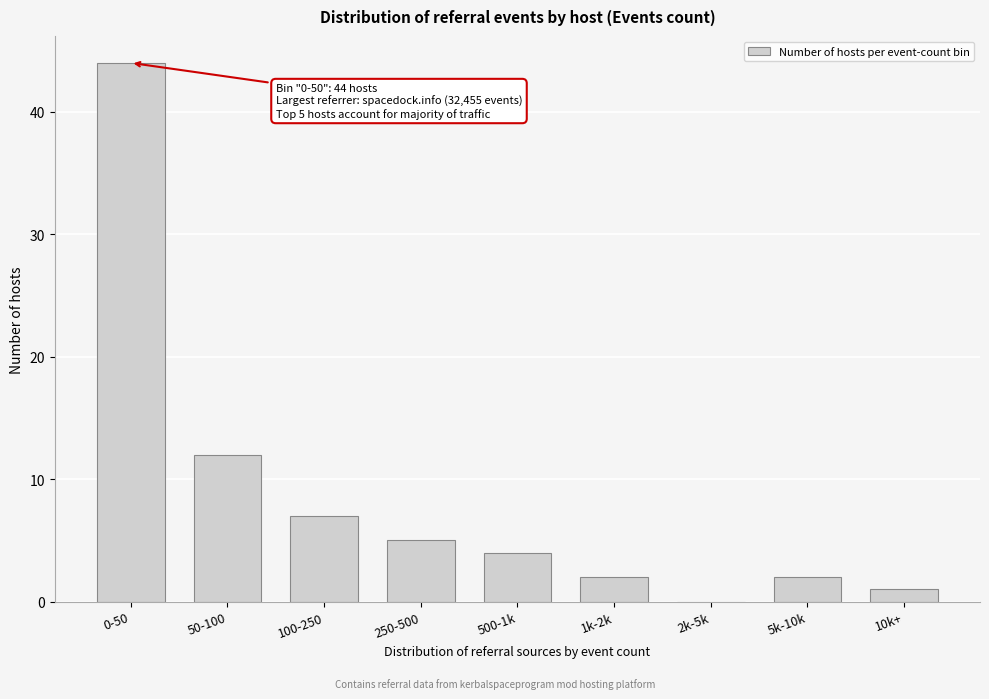

Reading left to right, transcribe all the data shown in this chart.

0-50=44	50-100=12	100-250=7	250-500=5	500-1k=4	1k-2k=2	2k-5k=0	5k-10k=2	10k+=1